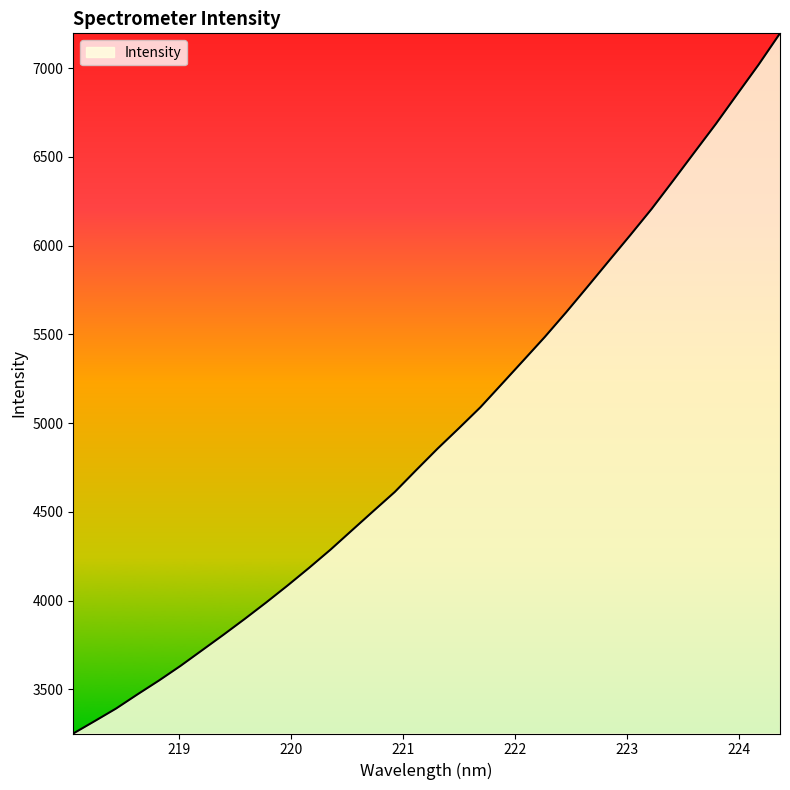

What is the difference between the maximum and minimum values?

3945.8